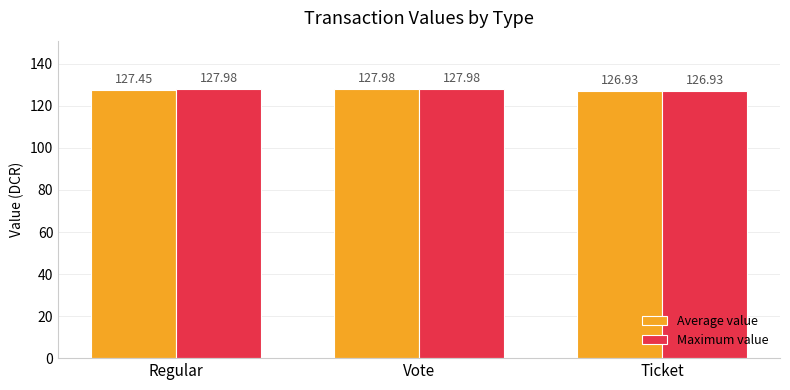

How many groups of bars are there?

3